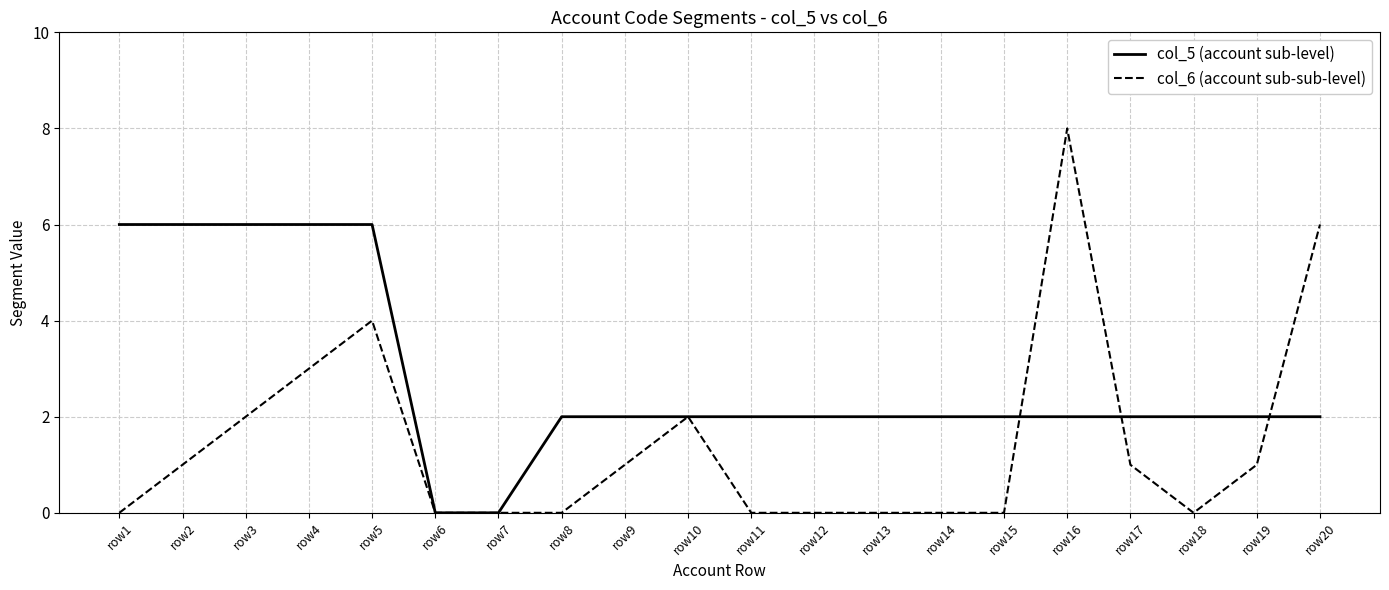

The col_5 (account sub-level) series shows 1 at row19. True or false?

False